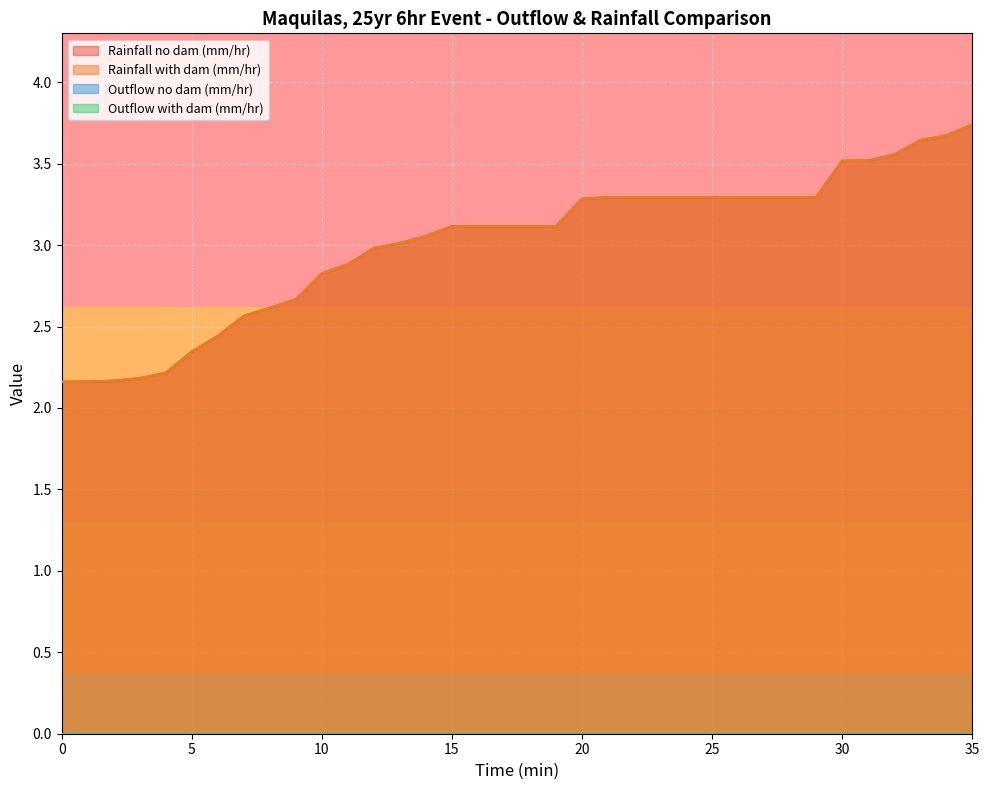

What is the highest value of the Rainfall no dam (mm/hr) series?

3.7